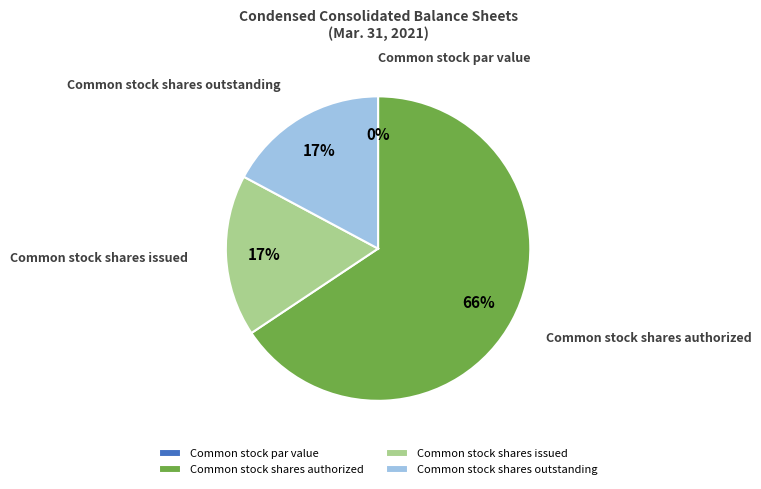

Is the sum of Common stock shares outstanding and Common stock shares authorized greater than half?

Yes